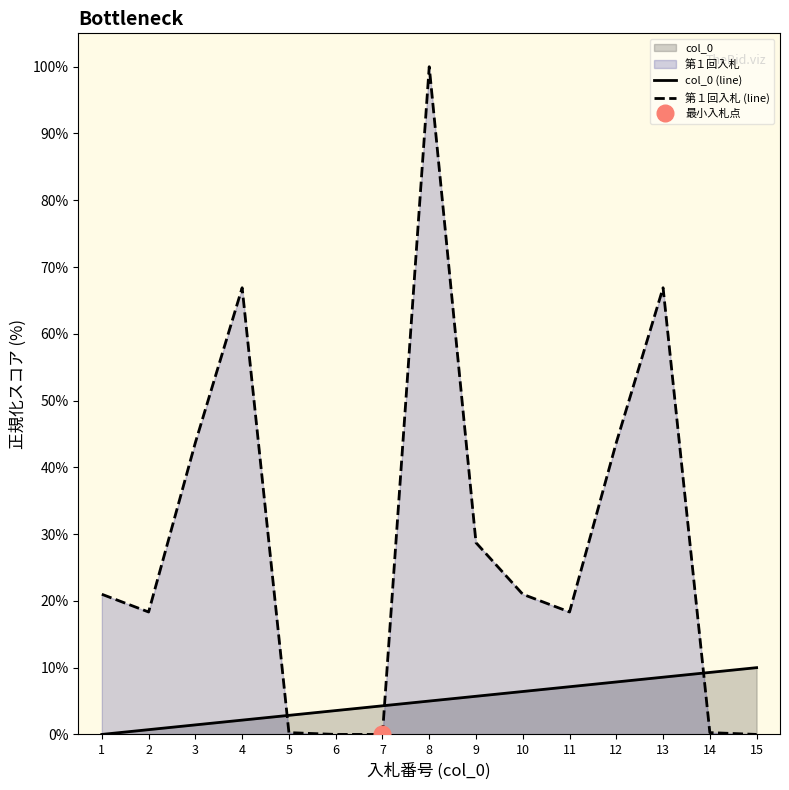

True or false: col_0 (line) has more than 1 points higher than both neighbors.

False